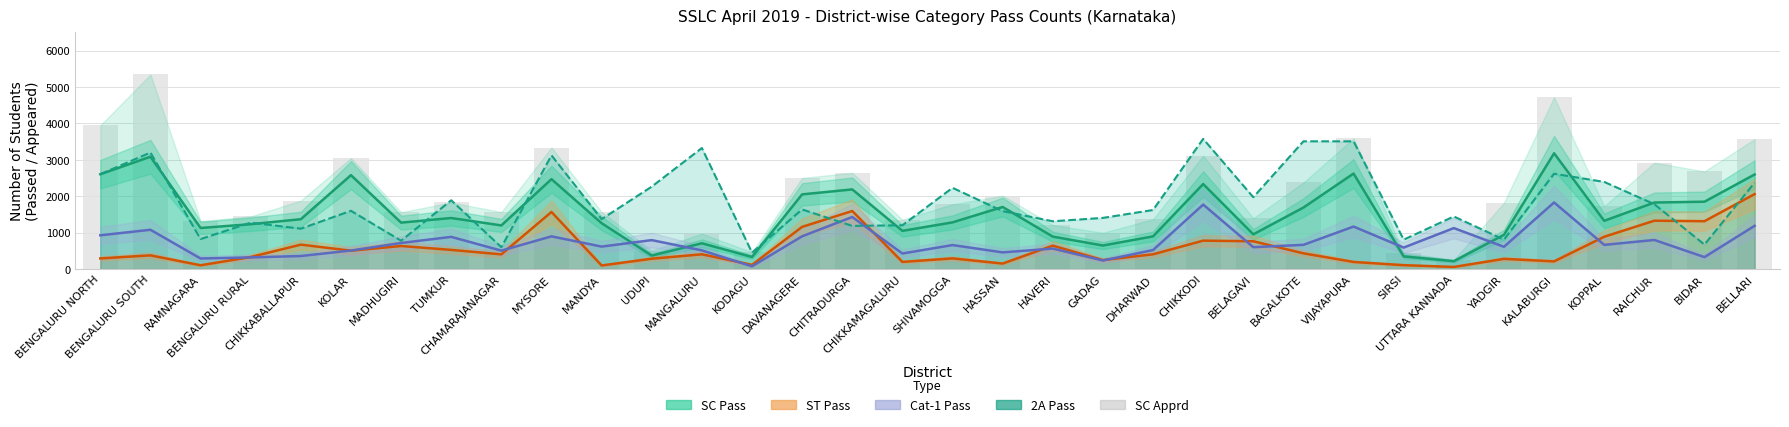

What is the sum of all SC Apprd values?

71315